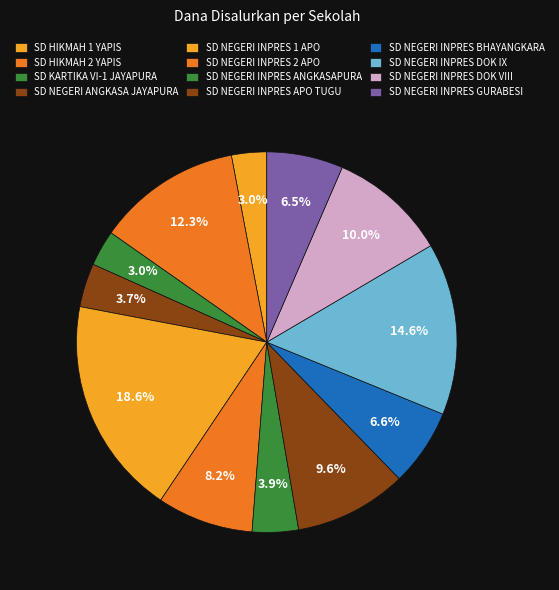

How many slices are in this pie chart?

12